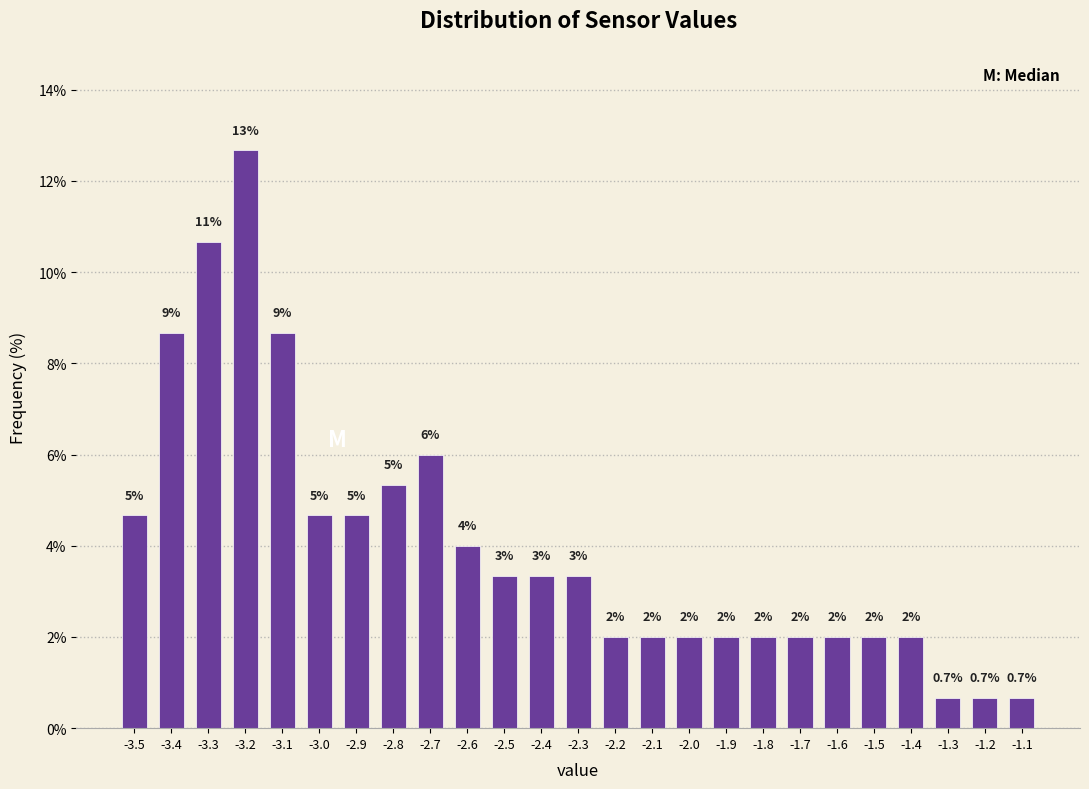

Over which range of the x-axis is the bar tallest?

-3.25 to -3.15